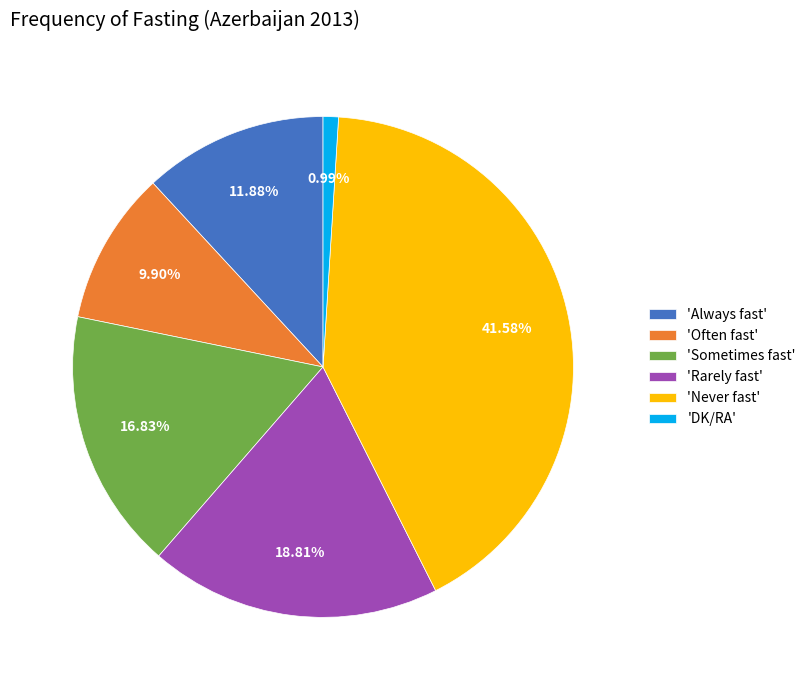

Does any single category account for the majority?

No